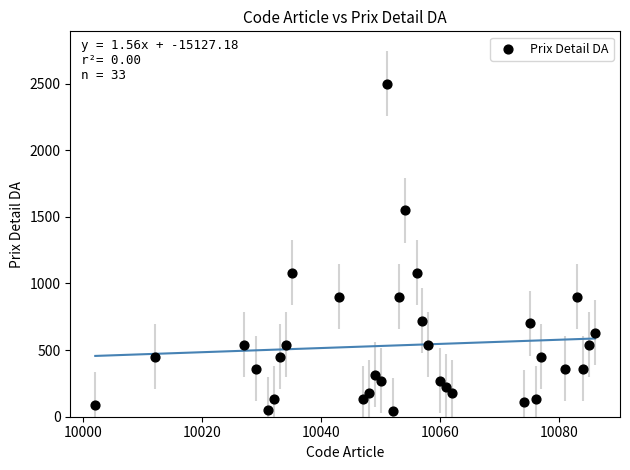

What is the range of Y values (max minus min)?

2455